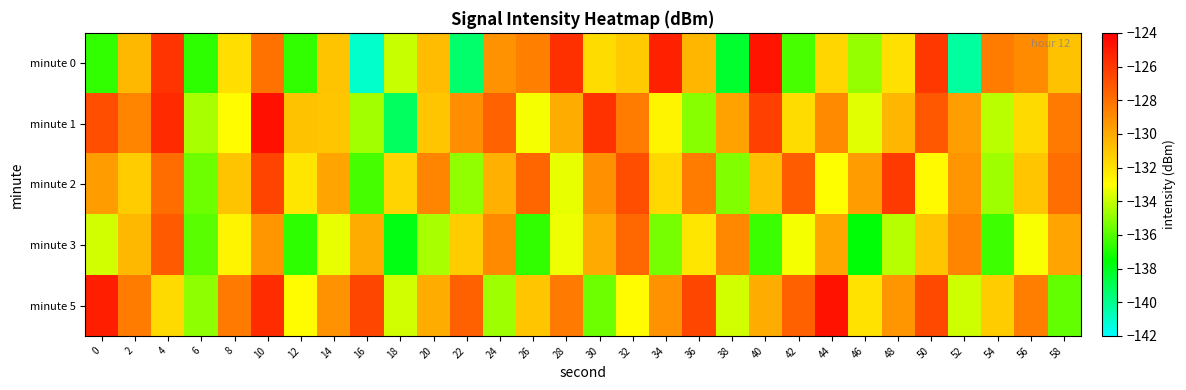

What is the maximum value shown in the chart?

-124.6